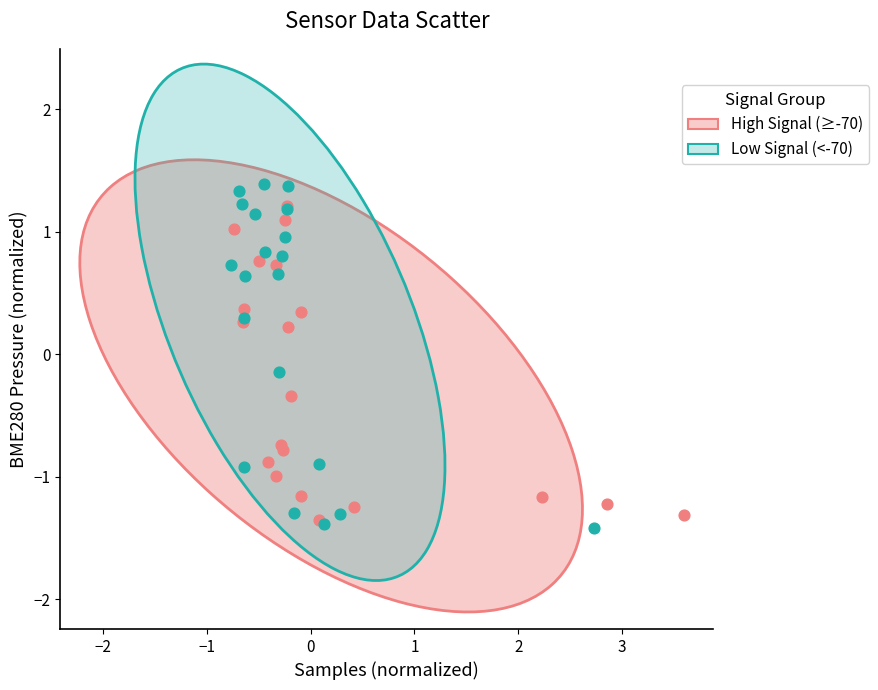

Which series reaches the minimum Y coordinate?

Low Signal (<-70)